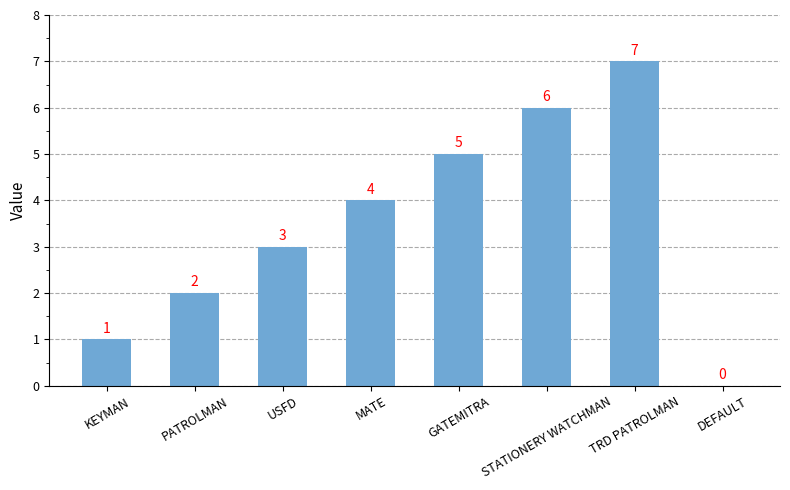

The value at MATE is 4. True or false?

True